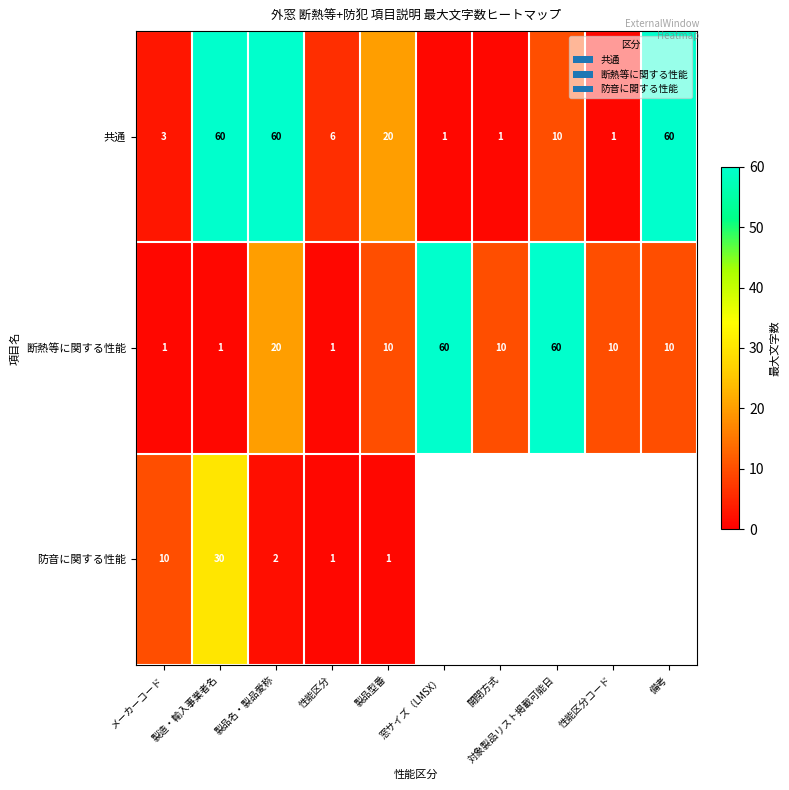

At which label is 断熱等に関する性能 closest to 30?

製品名・製品愛称